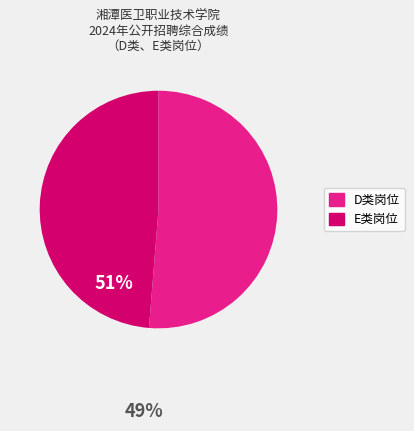

Is there a majority slice in this chart?

Yes